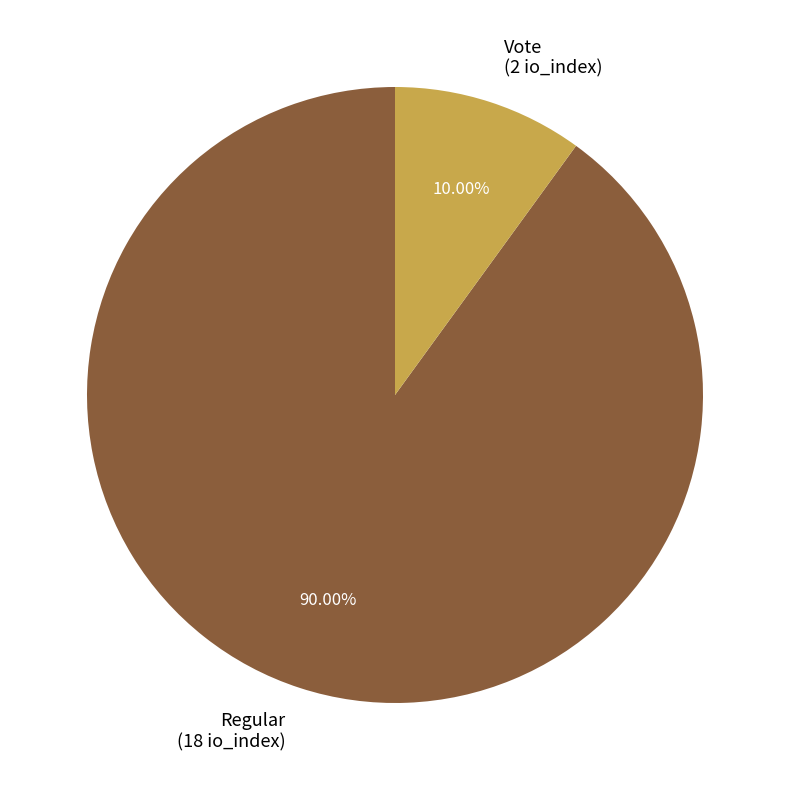

To the nearest percent, what percentage of the pie is Regular?

90%